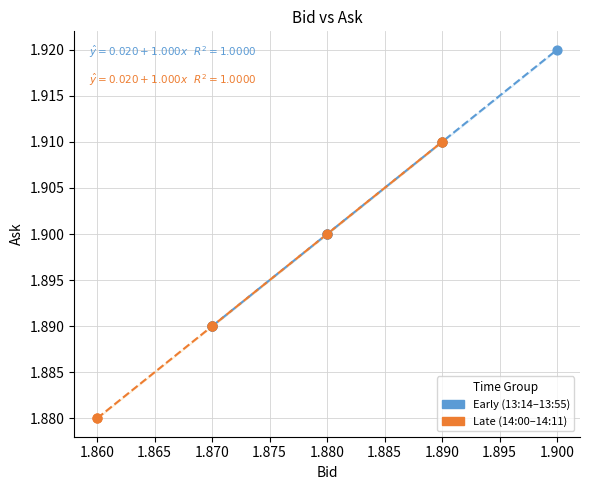

Which series contains the highest Y value?

Early (13:14–13:55)